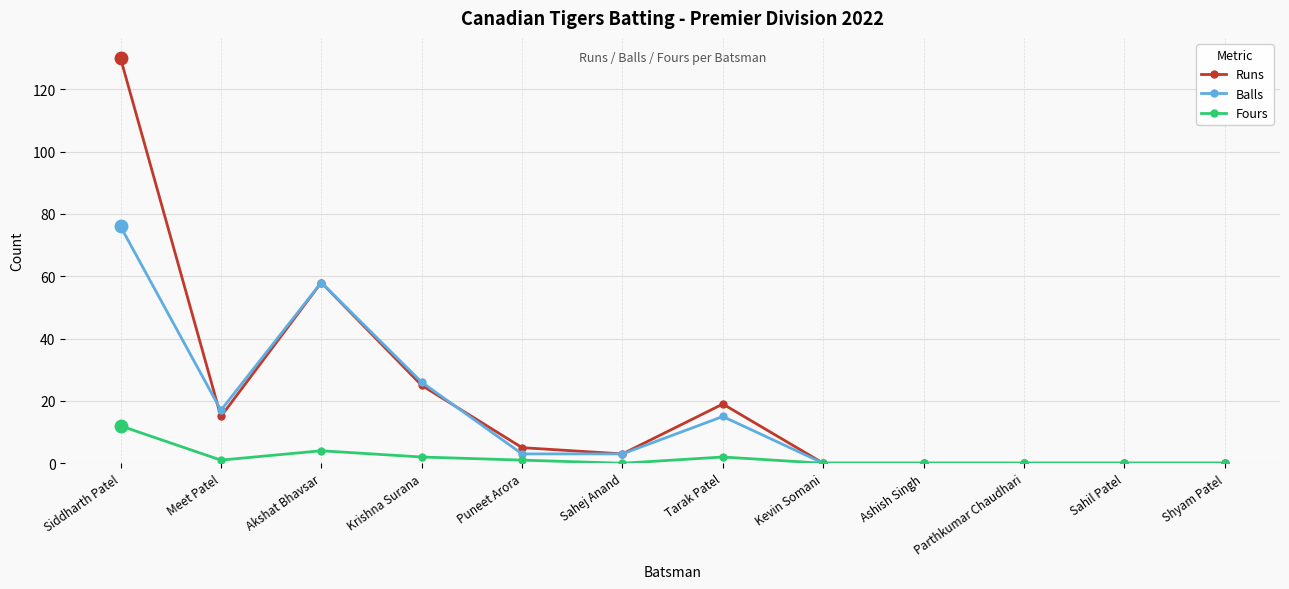

Reading left to right, extract all data points from this chart.

Runs: 130	15	58	25	5	3	19	0	0	0	0	0
Balls: 76	17	58	26	3	3	15	0	0	0	0	0
Fours: 12	1	4	2	1	0	2	0	0	0	0	0